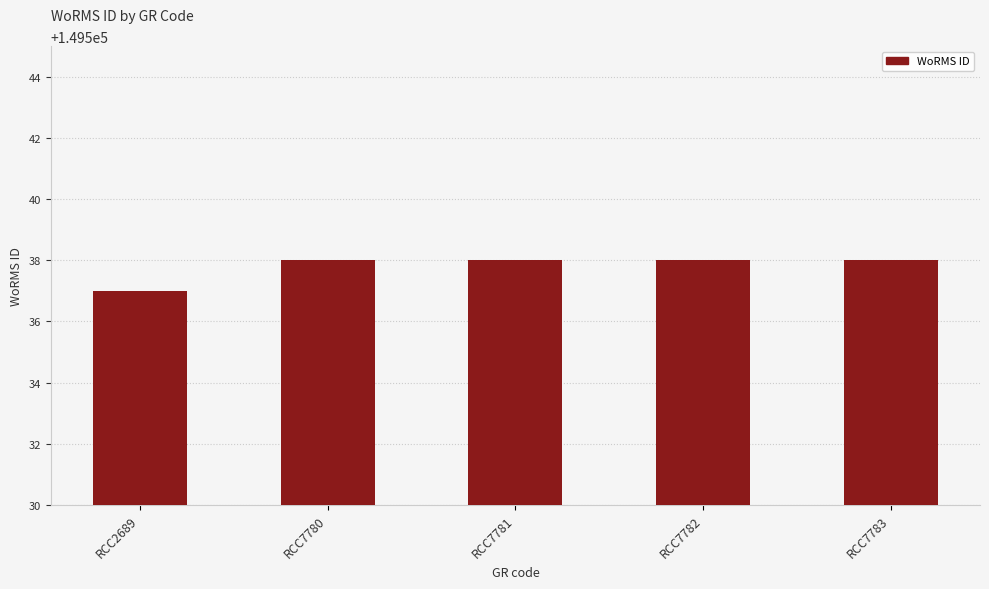

What is the change in value from RCC2689 to RCC7780?

+1